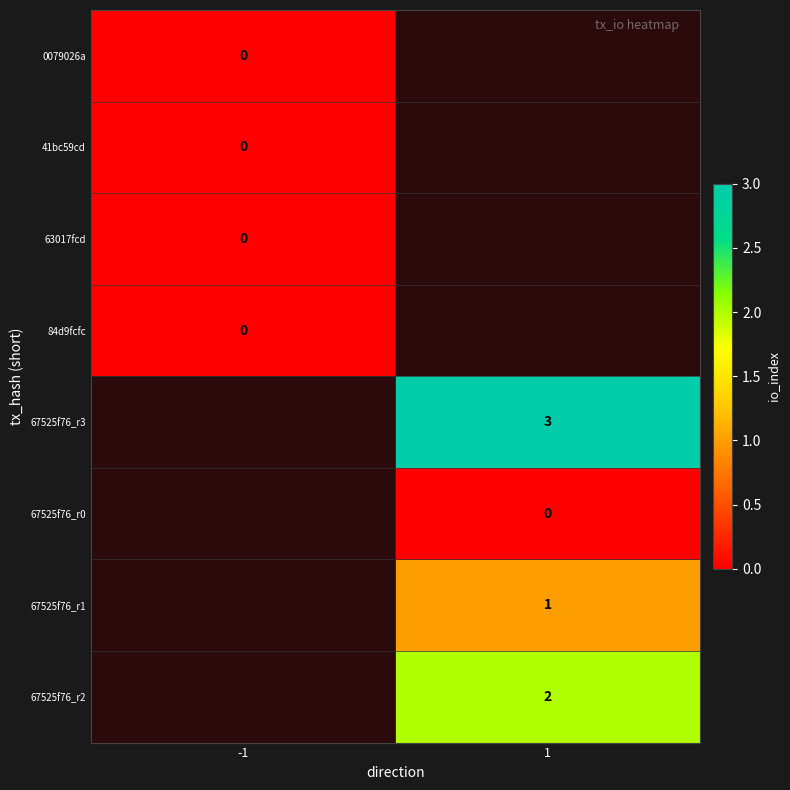

Between 1 and -1, which is larger?

-1